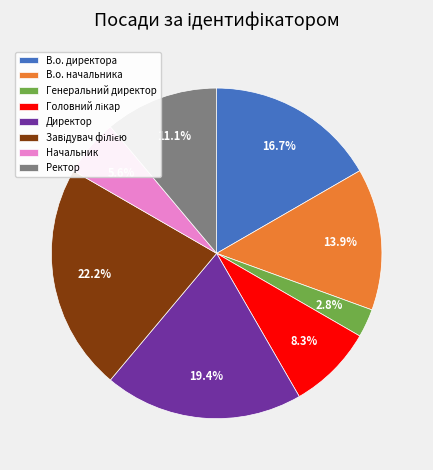

How many slices are in this pie chart?

8